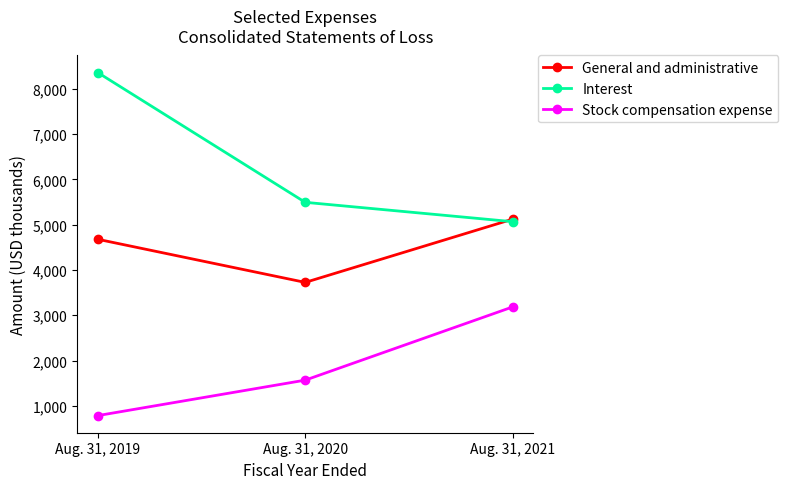

Is it true that Interest equals 11235 at Aug. 31, 2019?

False